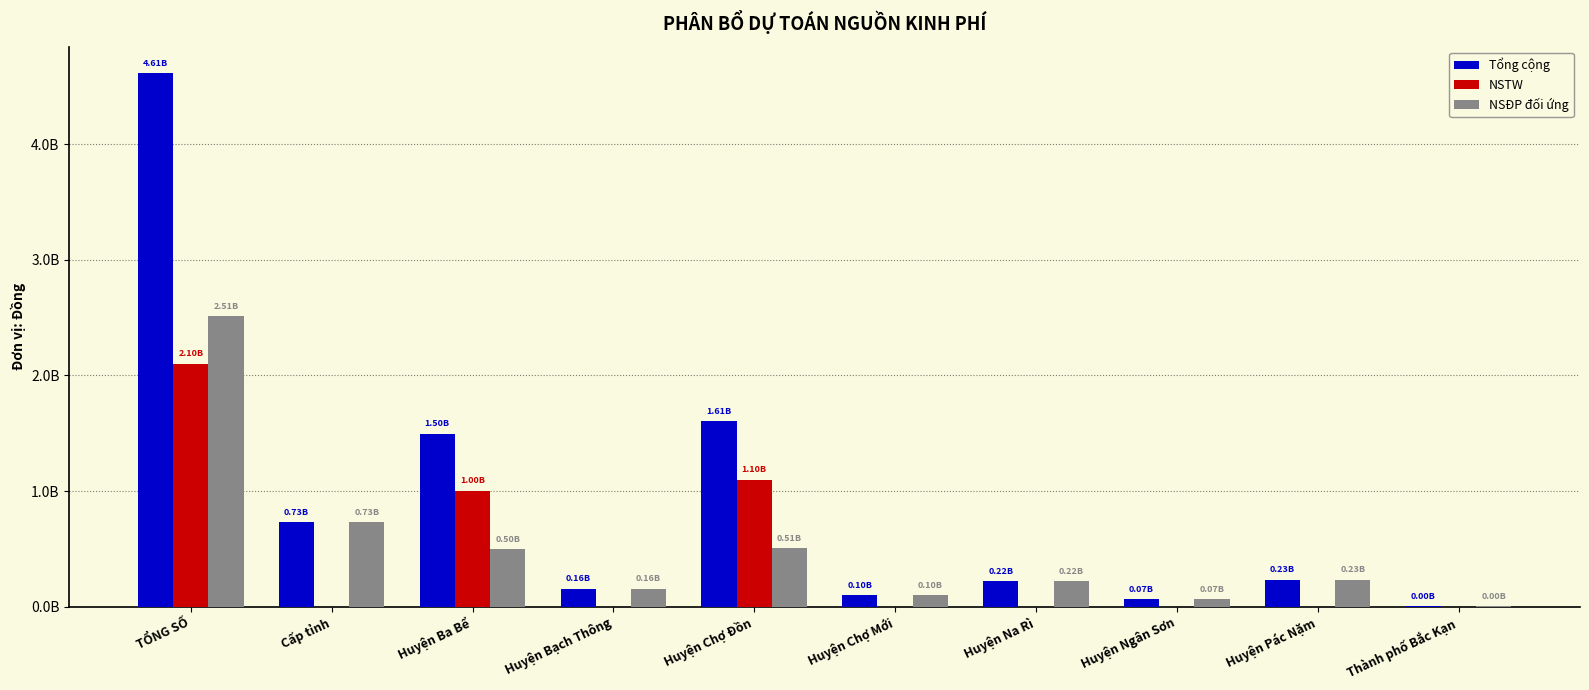

Which series has the largest total across all categories?

Tổng cộng